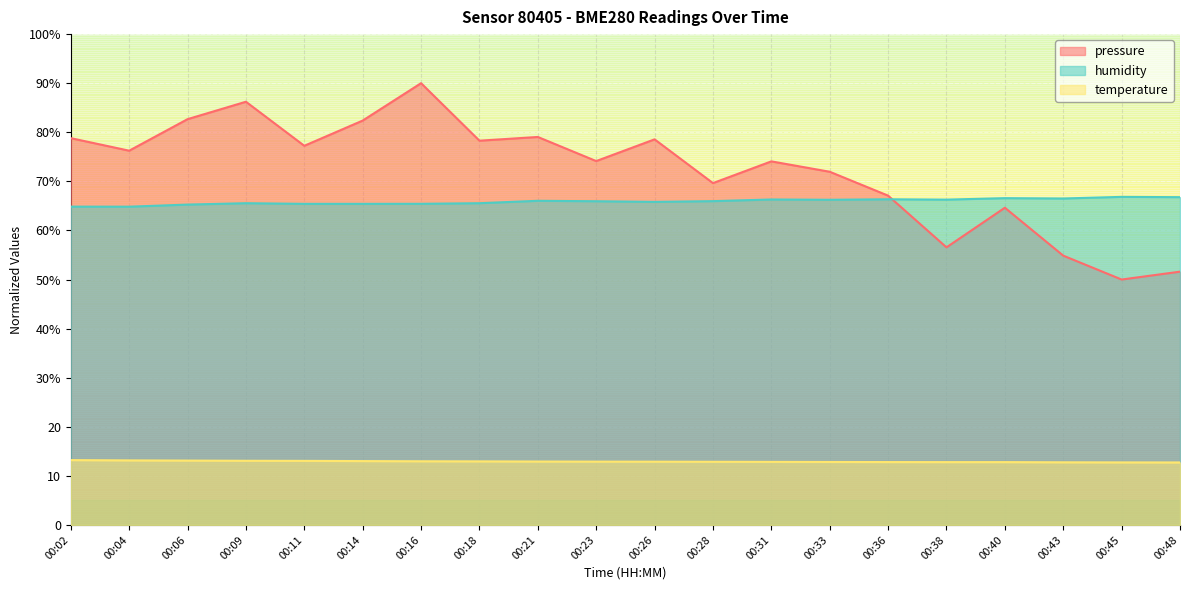

True or false: humidity and pressure intersect in this chart.

True